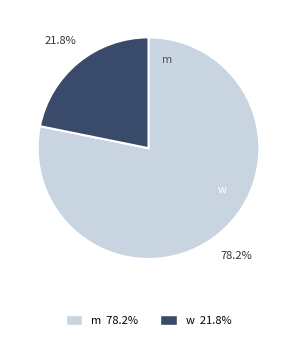

Which has a higher value, w or m?

m